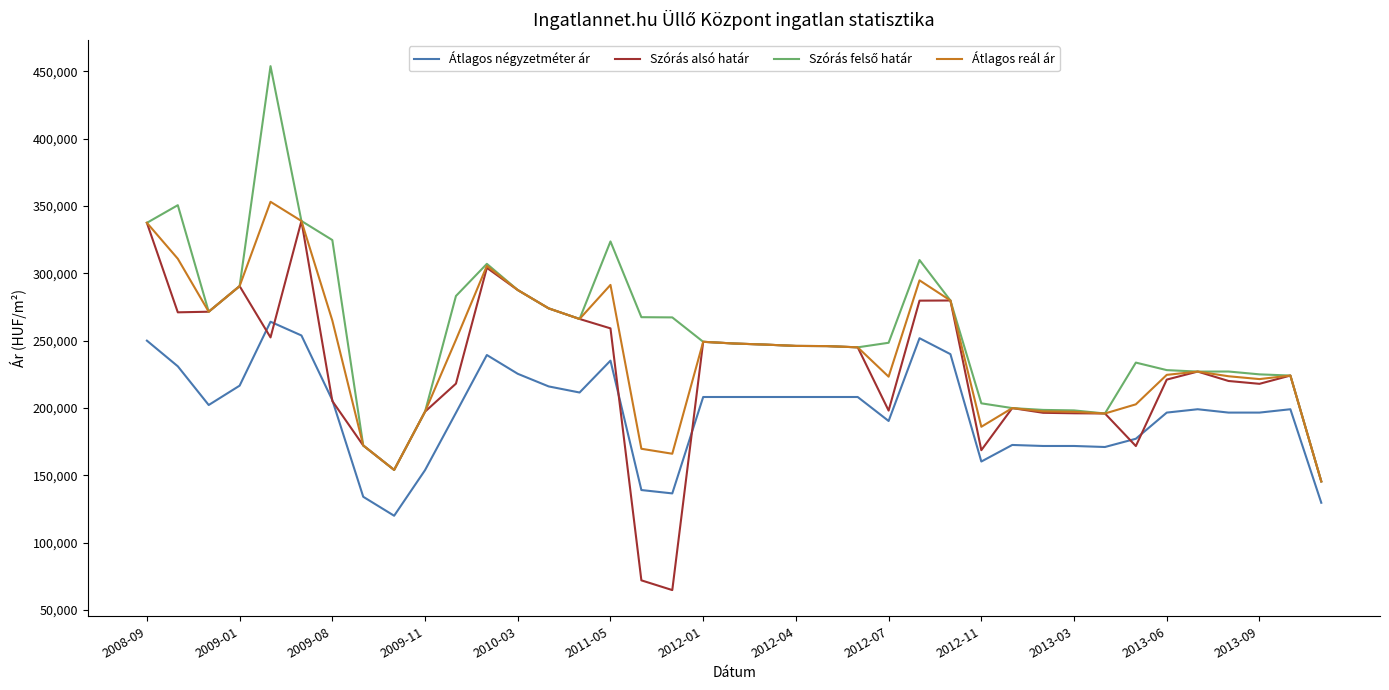

True or false: Átlagos reál ár and Átlagos négyzetméter ár cross at least once.

False